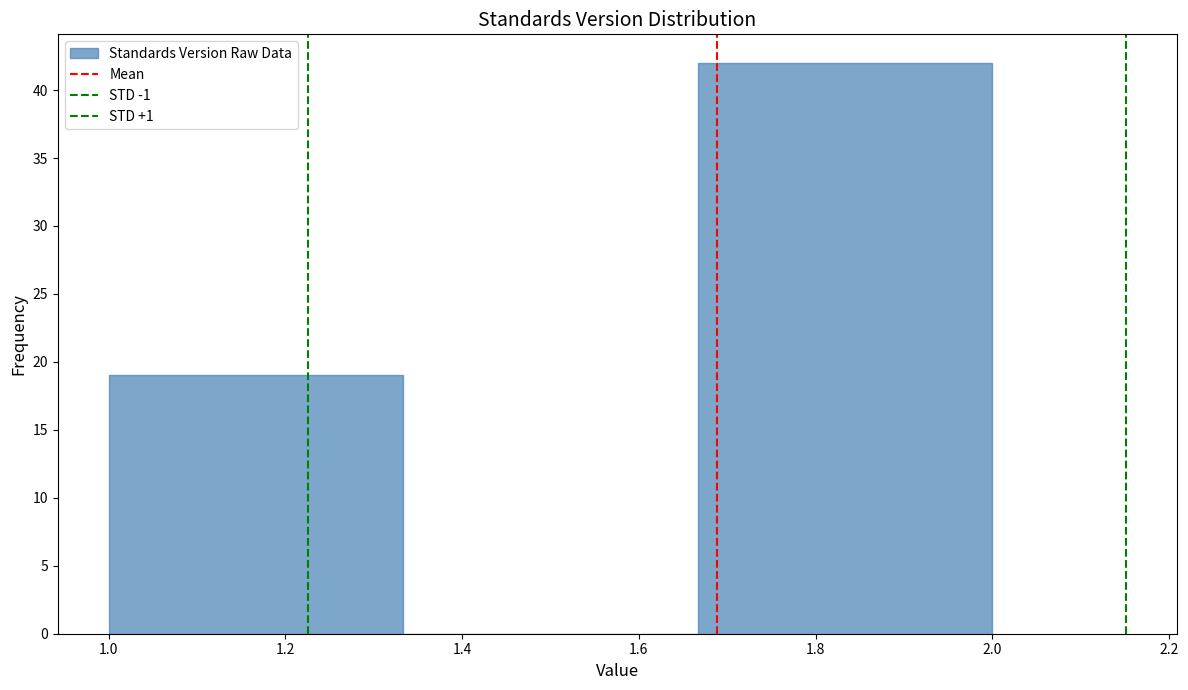

Reading left to right, transcribe this chart: for each bar, give the range it covers on the x-axis and its height. Neither the bar edges nor the heights are printed on the chart, so give them approximately, as read against the axes.

1.00 to 1.34: 19
1.34 to 1.66: 0
1.66 to 2.00: 42